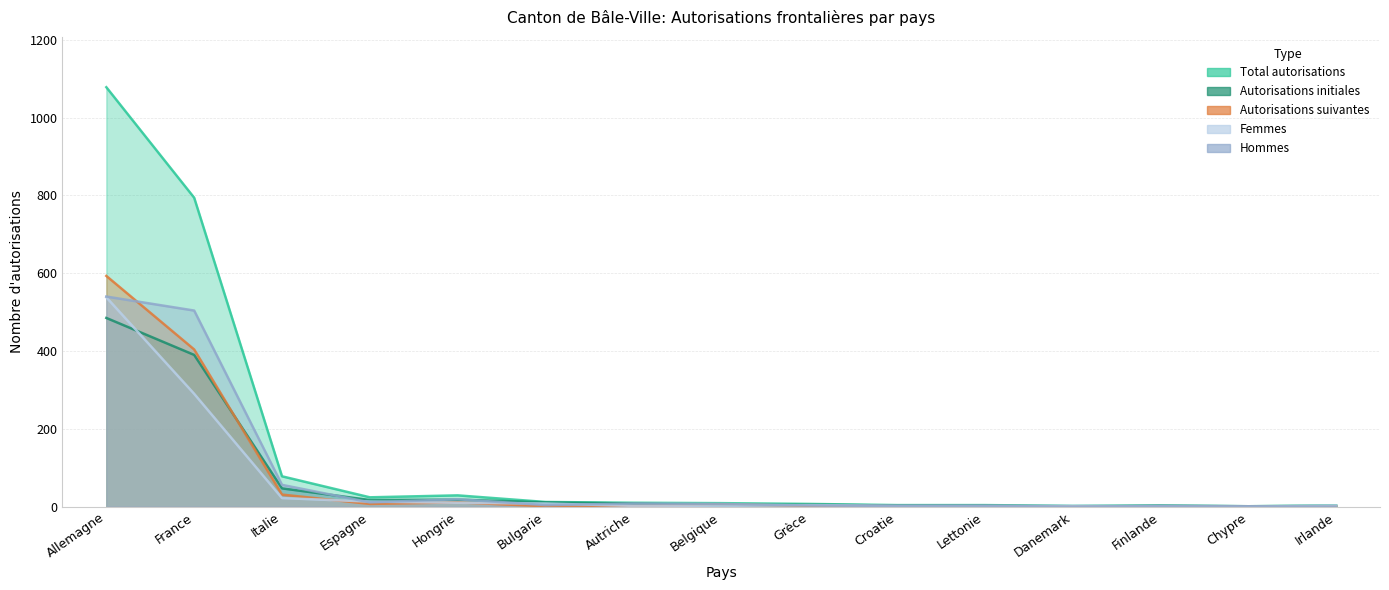

Reading left to right, transcribe all the data shown in this chart.

Total autorisations: 1078	794	78	24	29	12	10	9	7	4	4	2	3	1	3
Autorisations initiales: 485	390	47	17	18	11	8	3	5	3	3	1	2	1	2
Autorisations suivantes: 593	404	31	7	11	1	2	6	2	1	1	1	1	0	1
Femmes: 538	290	22	13	10	8	2	2	4	2	2	2	1	0	3
Hommes: 540	504	56	11	19	4	8	7	3	2	2	0	2	1	0